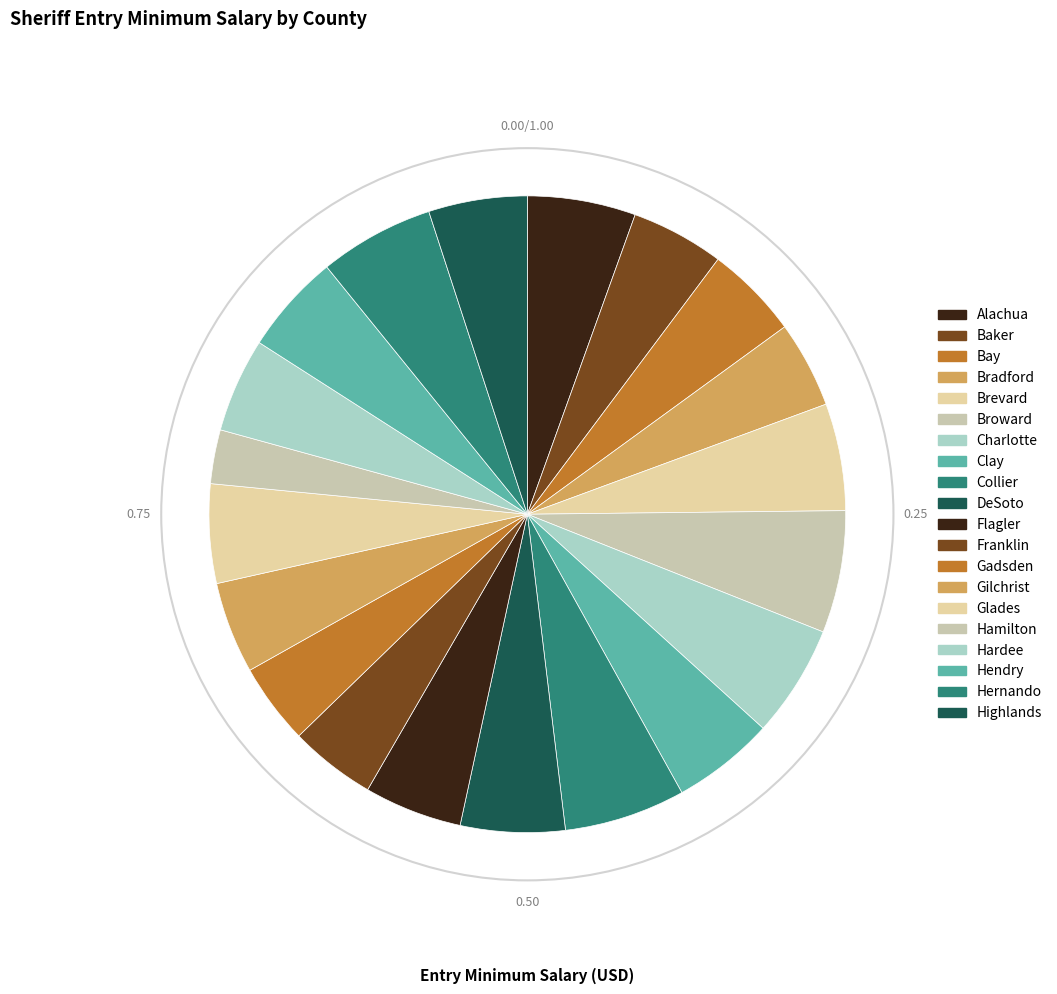

To the nearest percent, what is the combined percentage of Gilchrist and Hendry?

10%